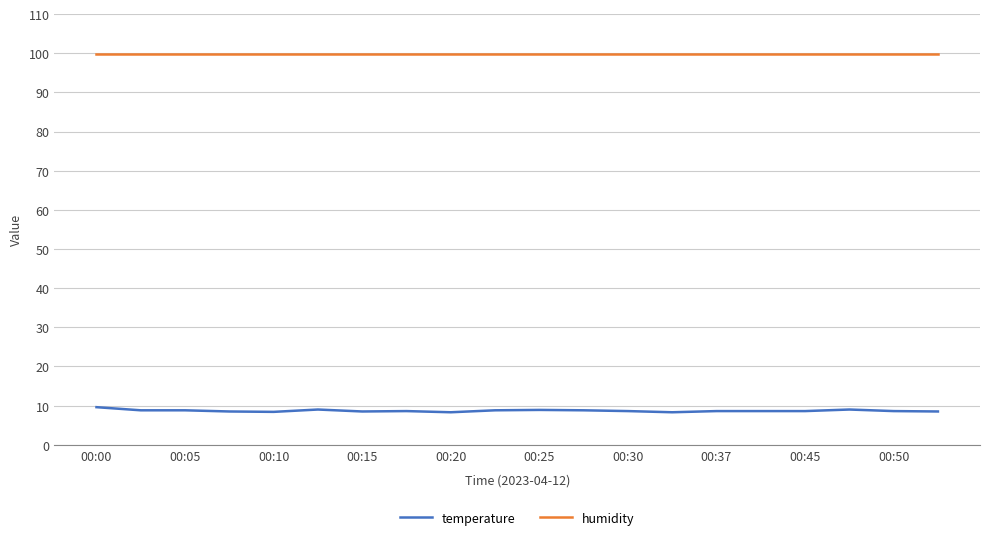

Which series has the widest spread of values?

temperature